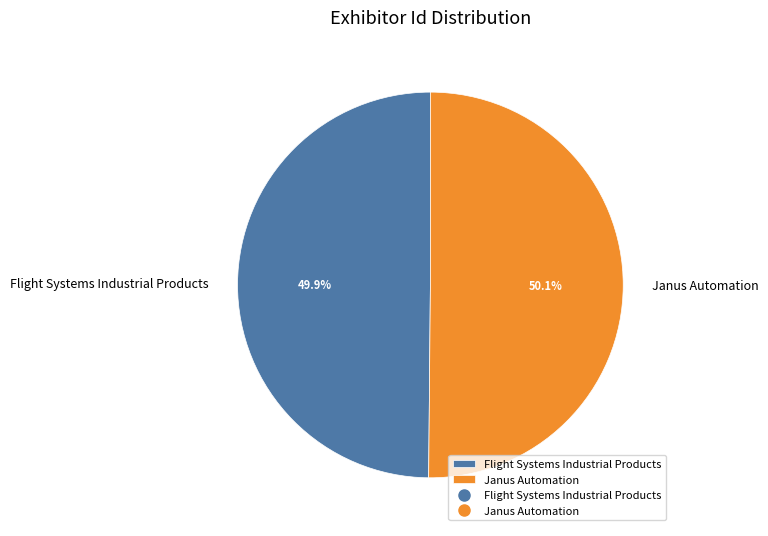

True or false: Flight Systems Industrial Products accounts for 40% of the total.

False